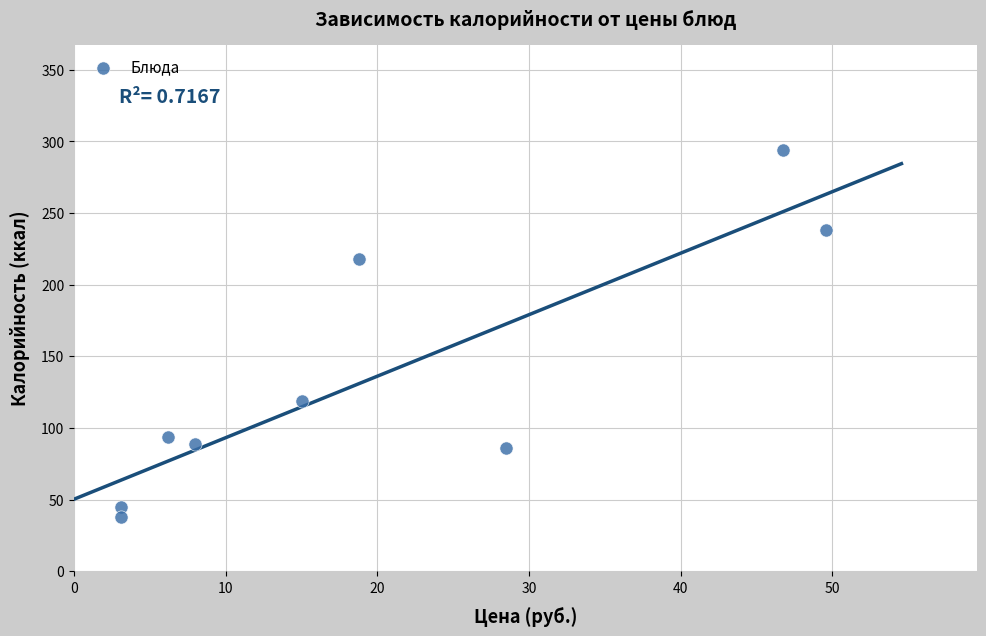

What is the average Y value?

136